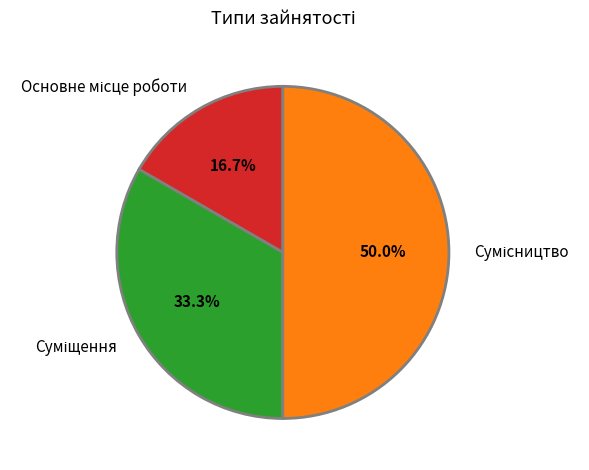

Rank the categories by value from lowest to highest.

Основне місце роботи, Суміщення, Сумісництво